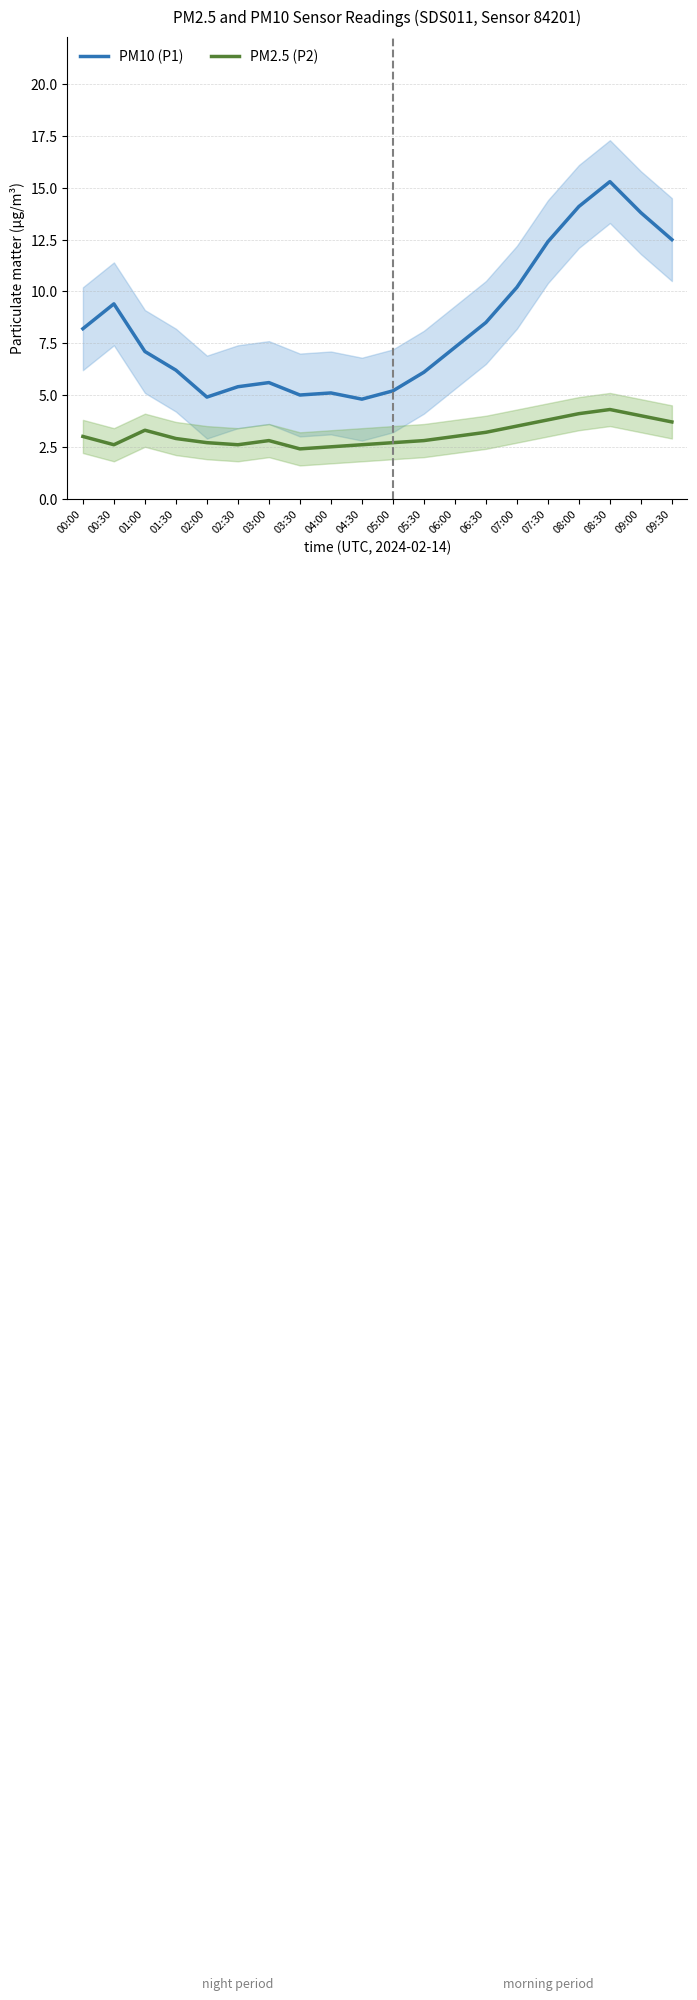

List the series in order of their peak value, highest first.

PM10 (P1), PM2.5 (P2)